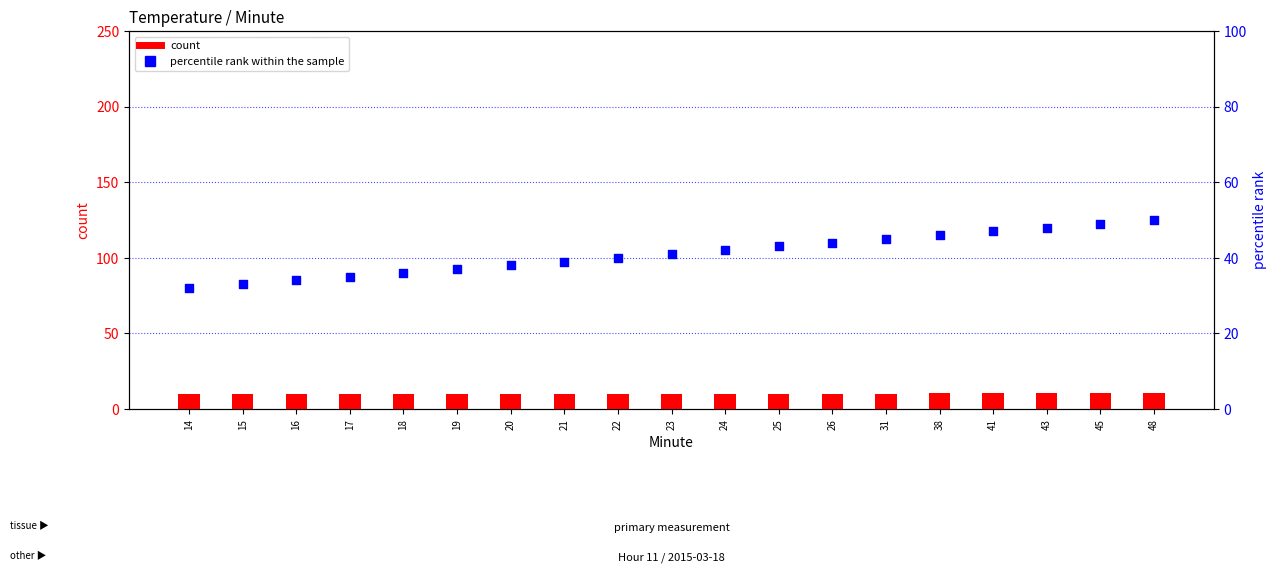

At how many categories does at least one series exceed 17?

19